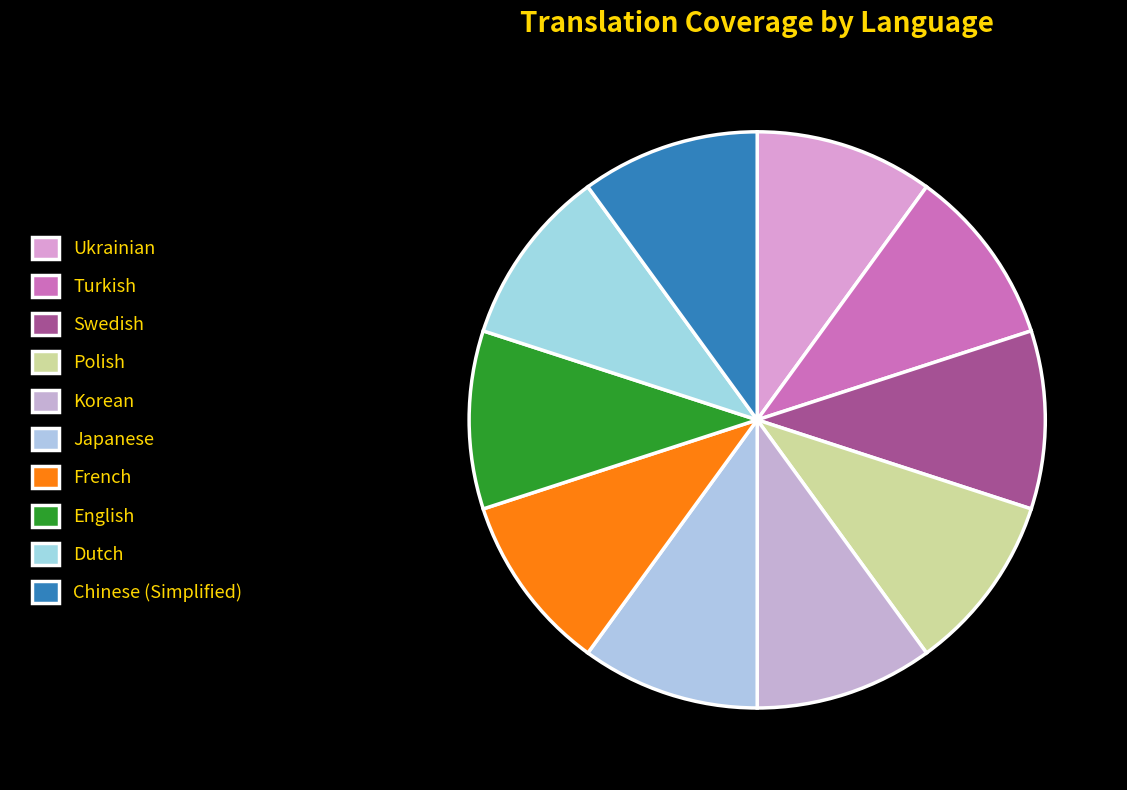

How many segments does this pie chart have?

10